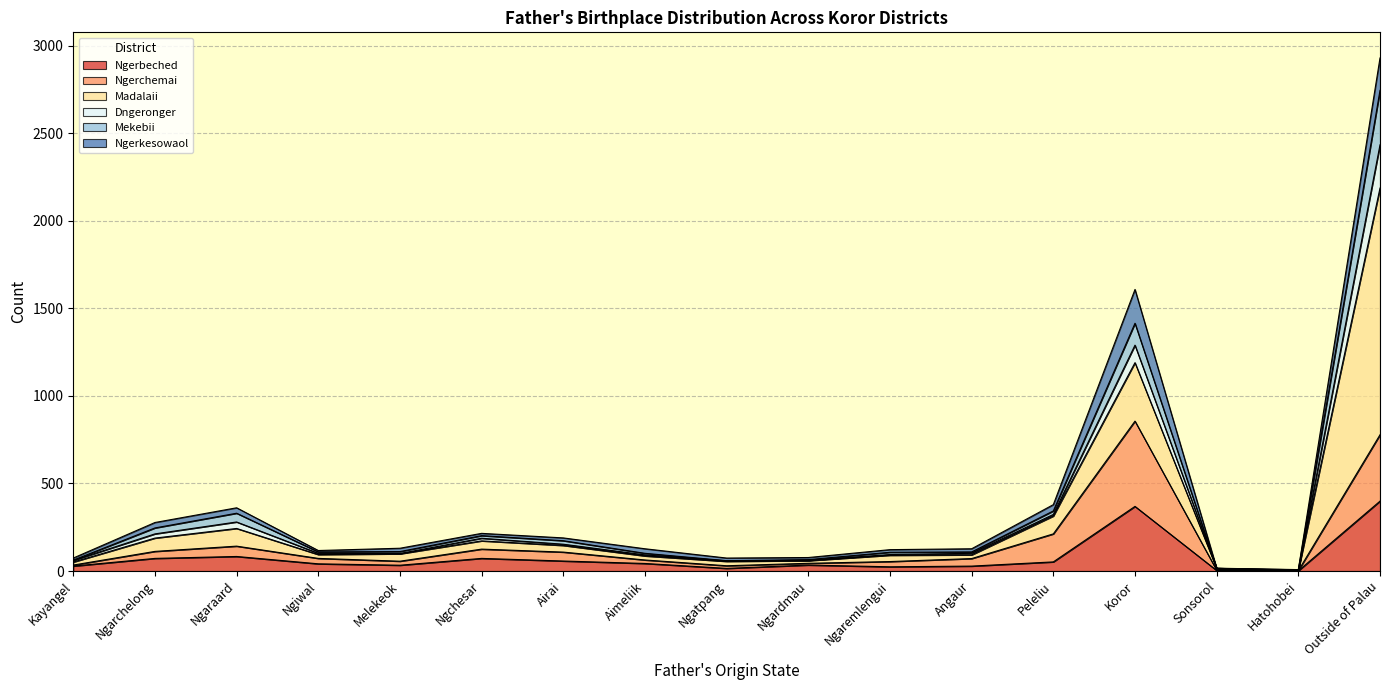

Is it true that Dngeronger equals 150 at Ngaraard?

False